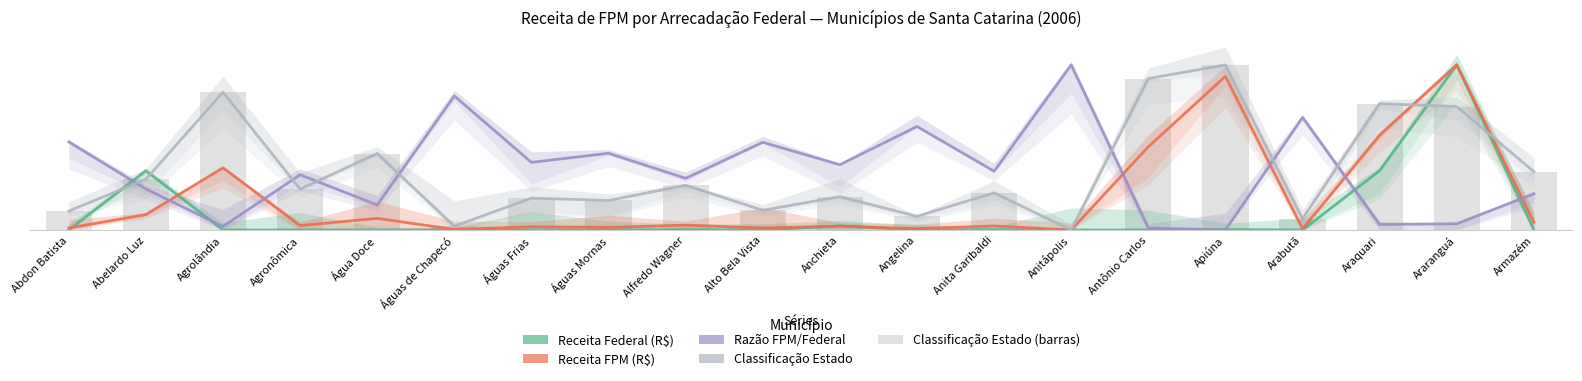

Reading right to left, what are all the values shown in this chart?

Receita Federal (R$): 0.0	1.0	0.4	0.0	0.0	0.0	0.0	0.0	0.0	0.0	0.0	0.0	0.0	0.0	0.0	0.0	0.0	0.0	0.4	0.0
Receita FPM (R$): 0.0	1.0	0.6	0.0	0.9	0.5	0.0	0.0	0.0	0.0	0.0	0.0	0.0	0.0	0.0	0.1	0.0	0.4	0.1	0.0
Razão FPM/Federal: 0.2	0.0	0.0	0.7	0.0	0.0	1.0	0.4	0.6	0.4	0.5	0.3	0.5	0.4	0.8	0.2	0.3	0.0	0.2	0.5
Classificação Estado: 0.4	0.7	0.8	0.1	1.0	0.9	0.0	0.2	0.1	0.2	0.1	0.3	0.2	0.2	0.0	0.5	0.2	0.8	0.3	0.1
Classificação Estado (barras): 0.4	0.7	0.8	0.1	1.0	0.9	0.0	0.2	0.1	0.2	0.1	0.3	0.2	0.2	0.0	0.5	0.2	0.8	0.3	0.1